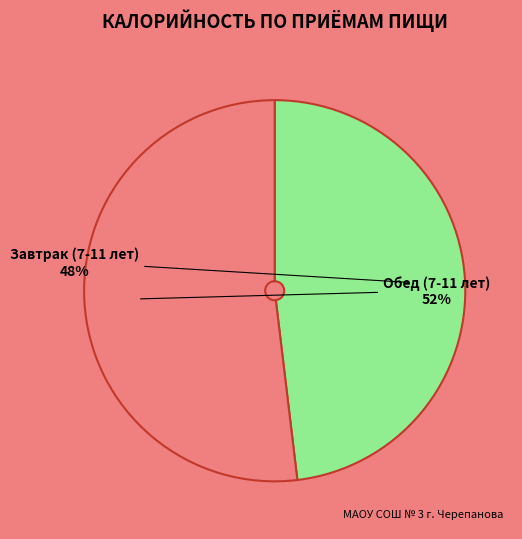

How many segments does this pie chart have?

2